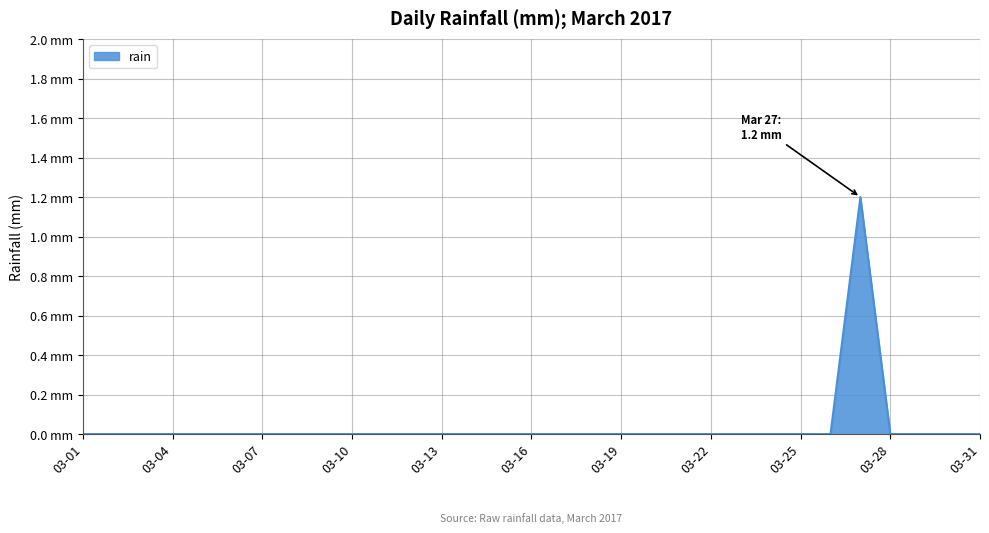

Does the chart display data point markers on the line(s)?

No